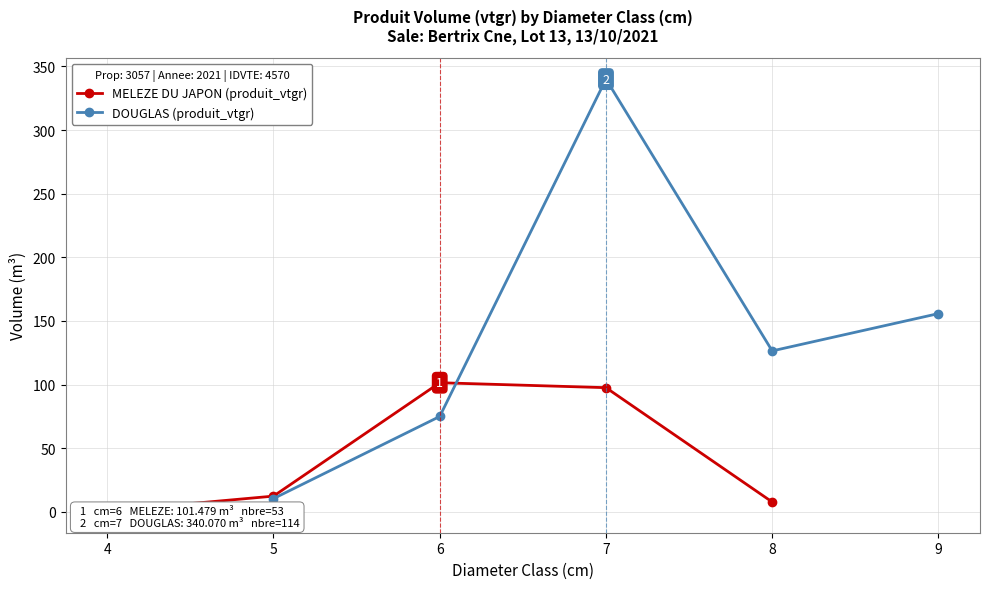

The MELEZE DU JAPON (produit_vtgr) series shows 101.5 at 6. True or false?

True